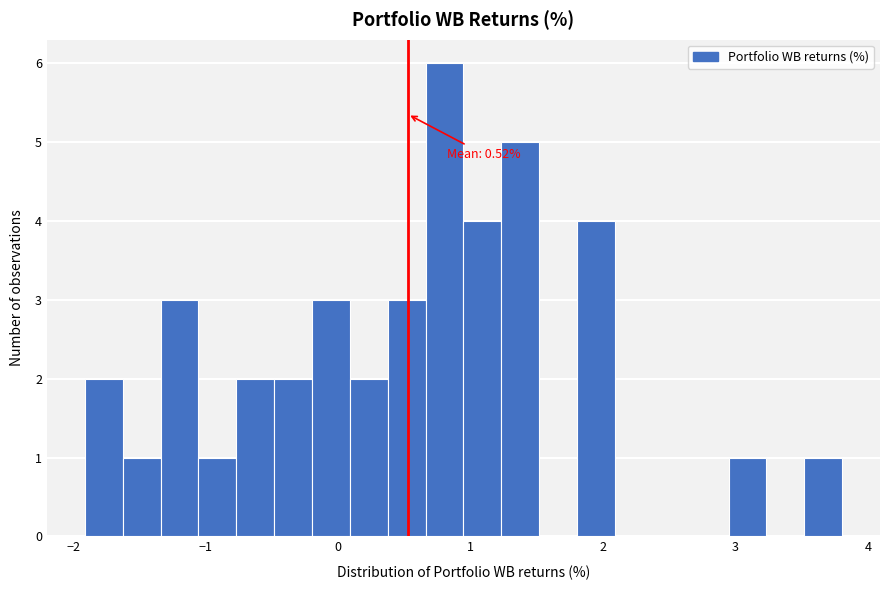

Around what value on the x-axis is the tallest bar? Give the approximate position of its centre, as read against the axis.

0.8